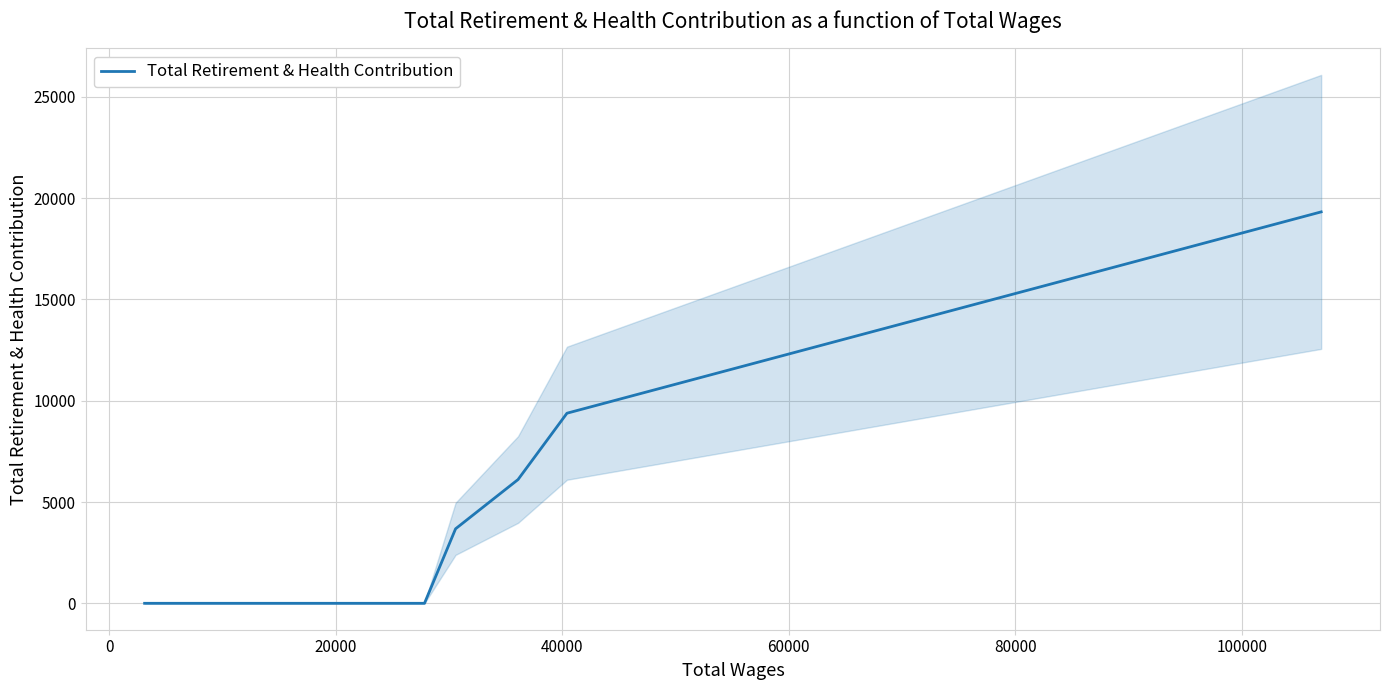

What is the maximum value for Total Retirement & Health Contribution?

19321